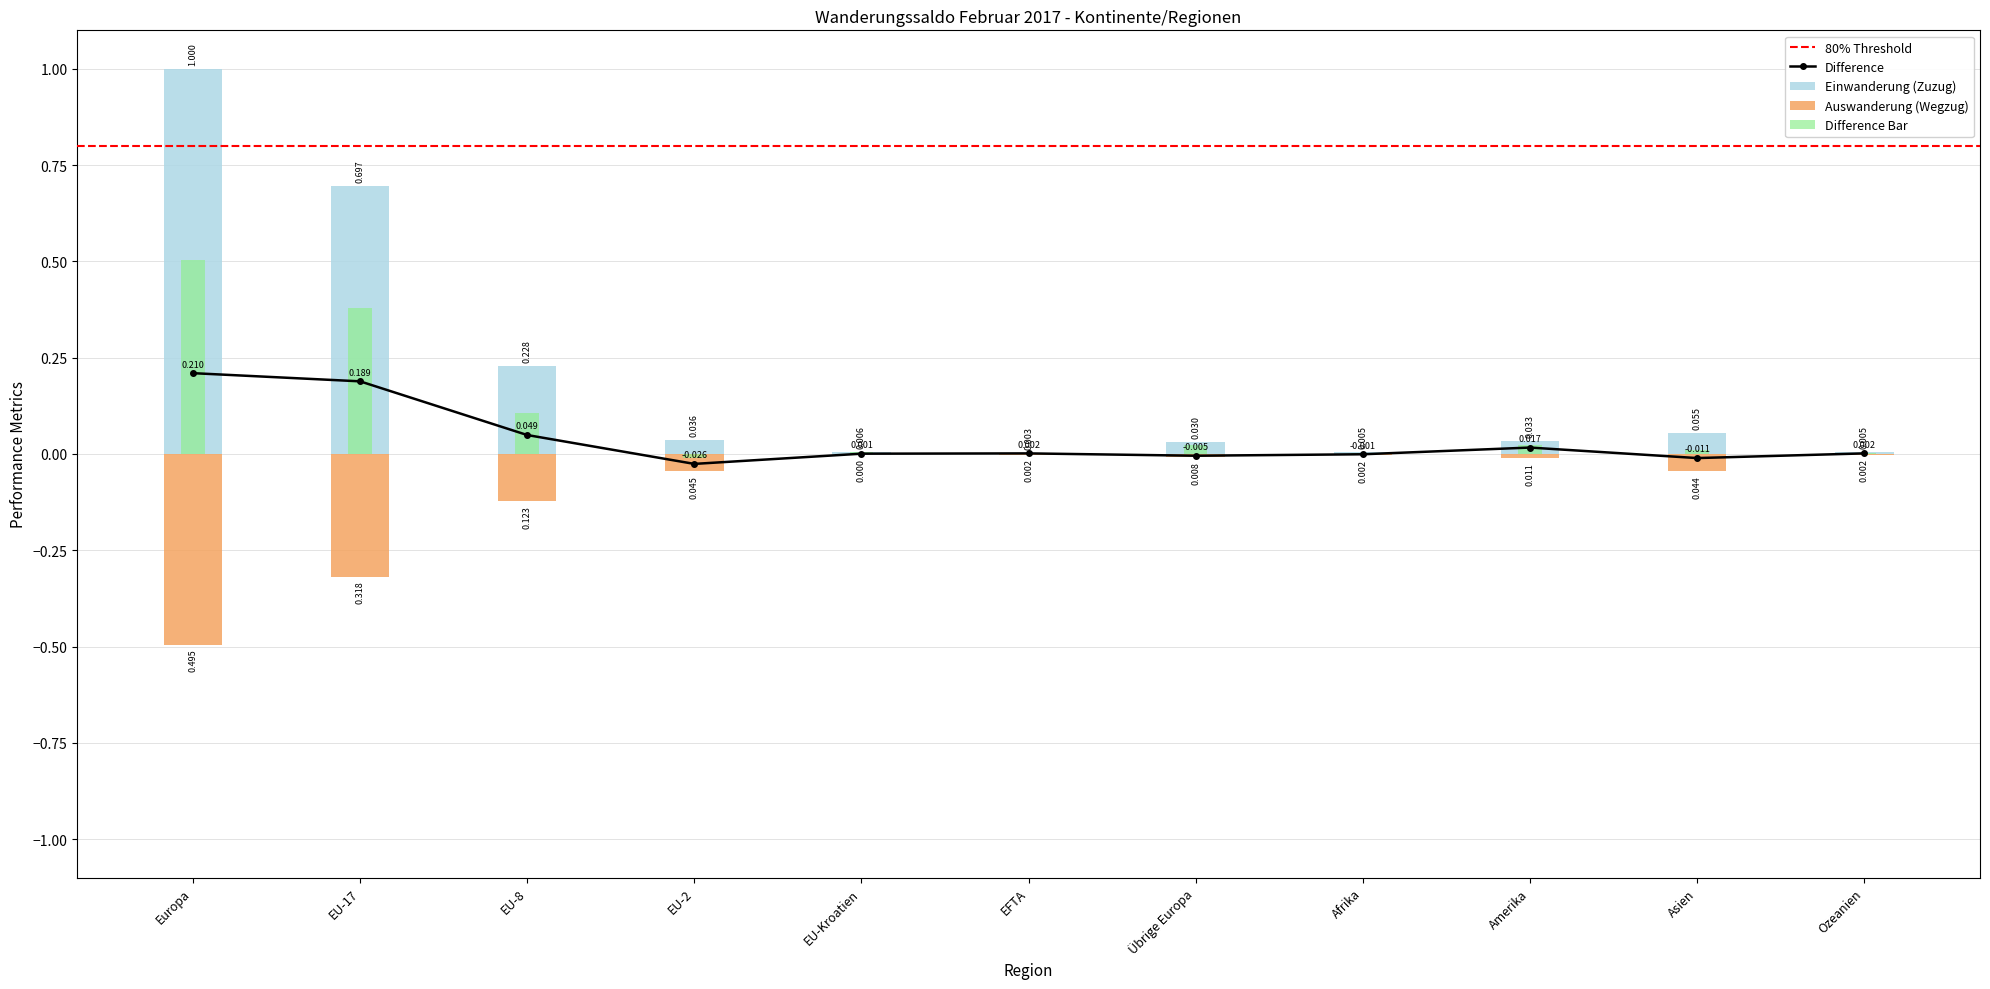

What is the label of the 8th bar from the right?

EU-2